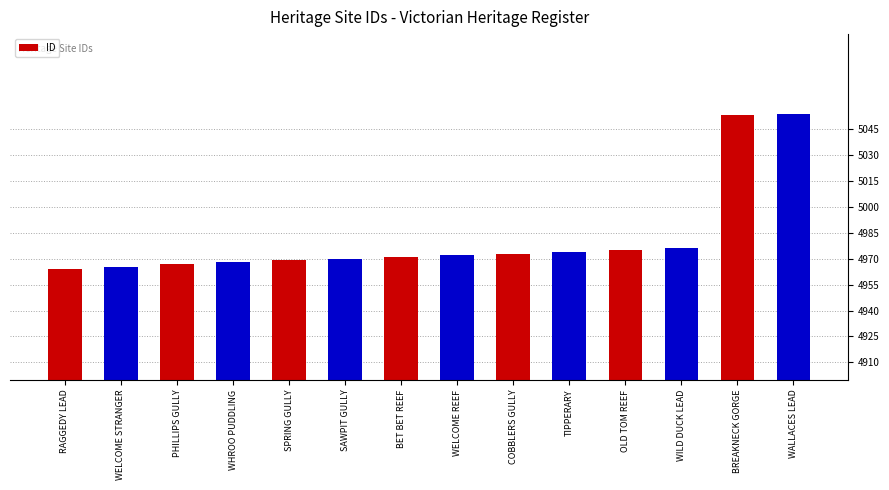

Reading right to left, list all the values displayed in this chart.

5054	5053	4976	4975	4974	4973	4972	4971	4970	4969	4968	4967	4965	4964